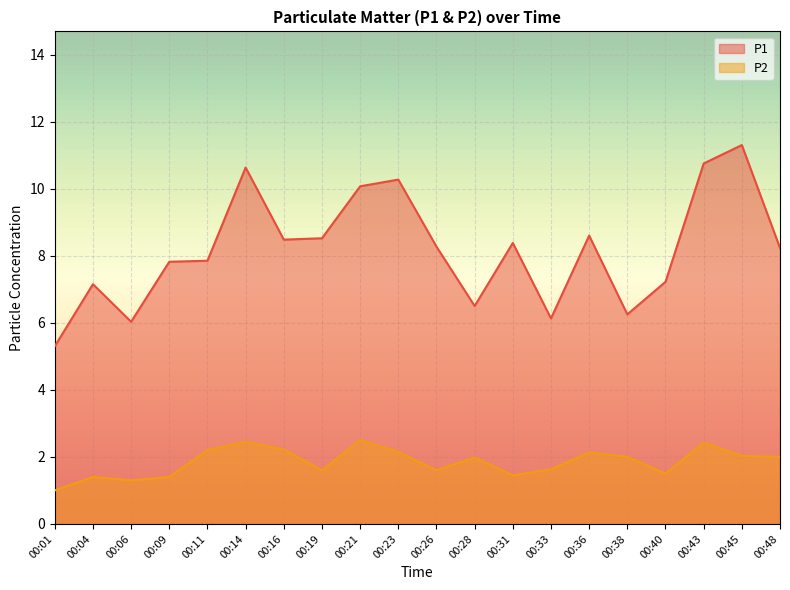

What value does the P1 series have at 00:11?

7.8